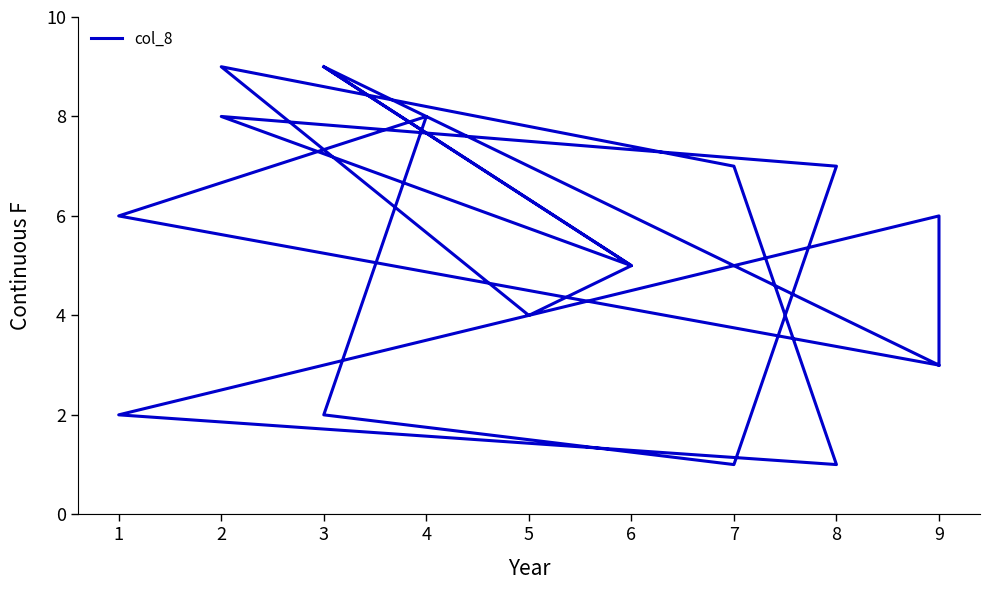

How many points are higher than both their immediate neighbors (excluding endpoints)?

5